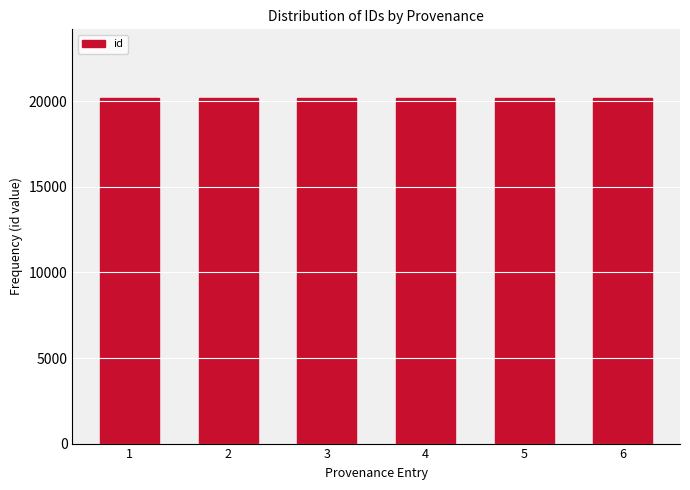

What is the approximate value at 3?

20170